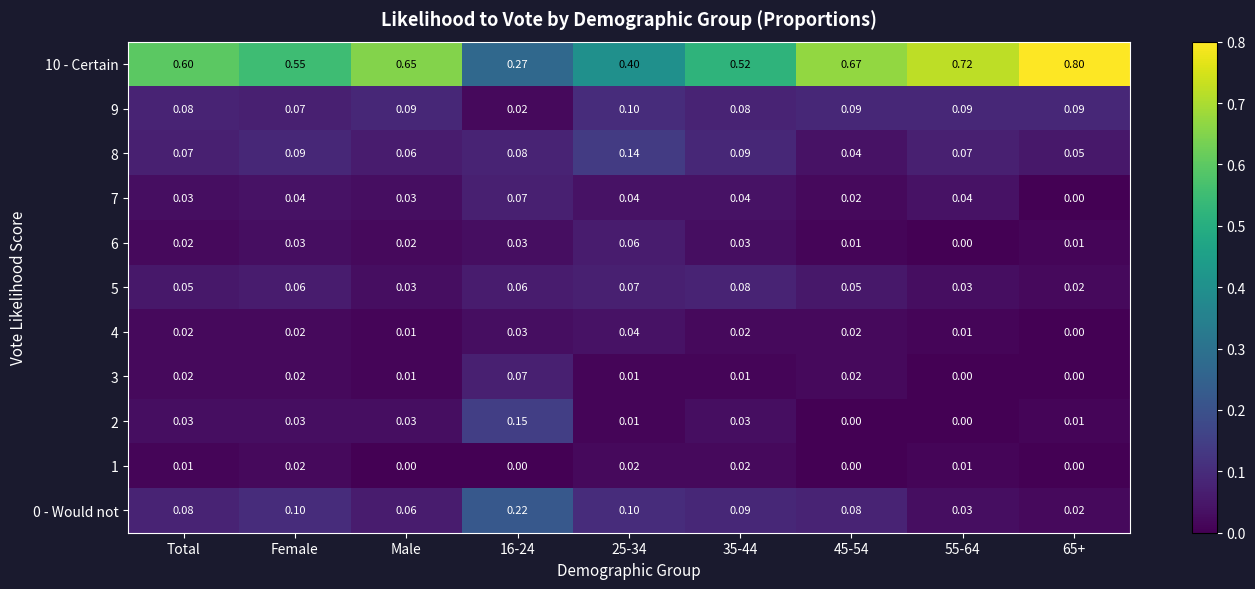

Is the value of 3 at 25-34 greater than the value of 7 at 35-44?

No